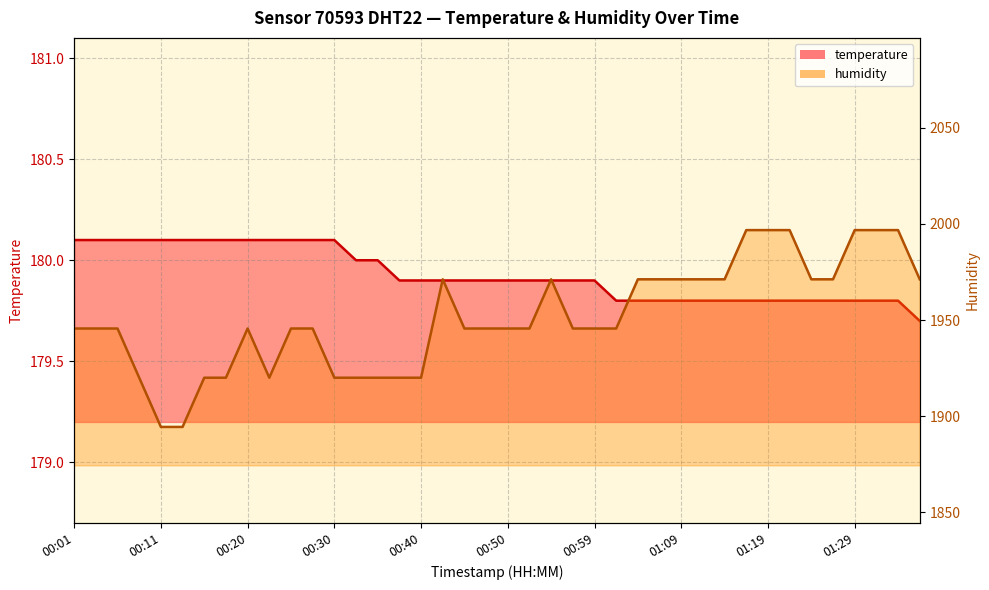

True or false: temperature has a value of 258.2 at 01:12.

False